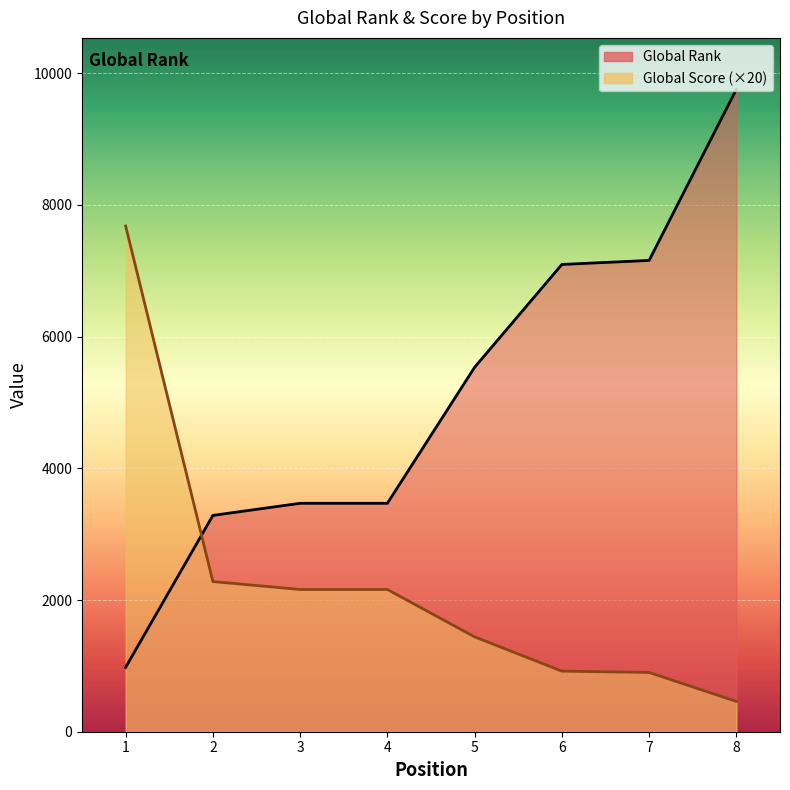

Reading left to right, what are all the values shown in this chart?

Global Rank: 978	3285	3469	3469	5535	7096	7157	9756
Global Score: 7680	2280	2160	2160	1440	920	900	460